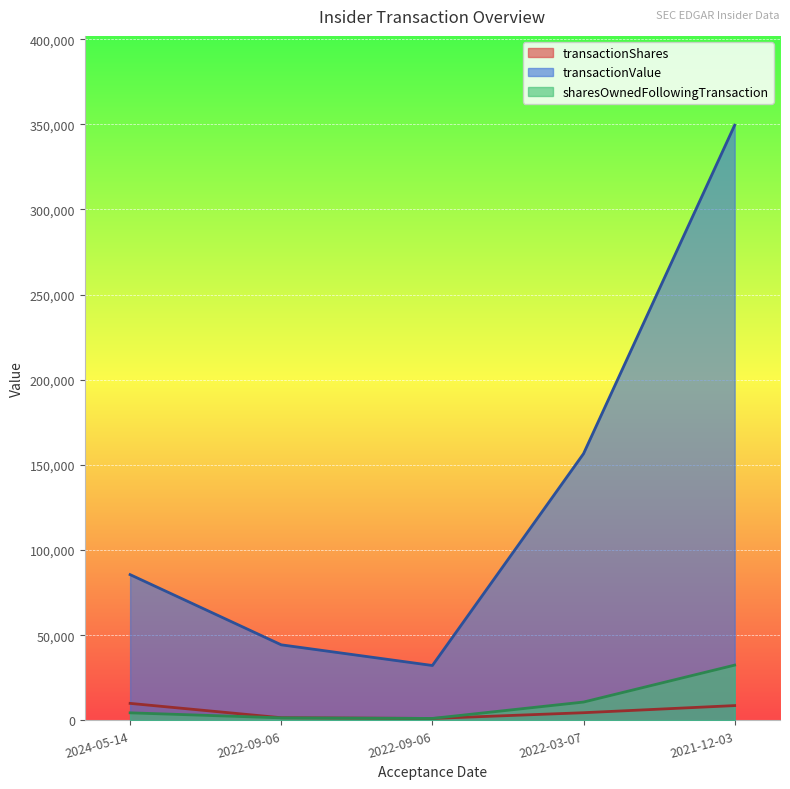

What is the sum of all transactionValue values?

668350